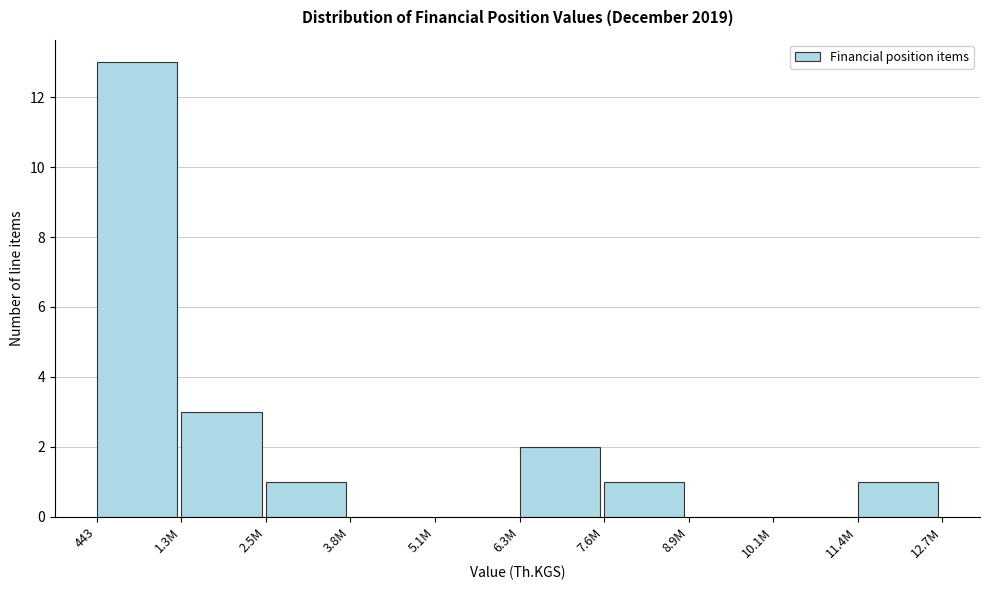

Reading left to right, extract all data points from this chart.

443=13	1.3M=3	2.5M=1	3.8M=0	5.1M=0	6.3M=2	7.6M=1	8.9M=0	10.1M=0	11.4M=1